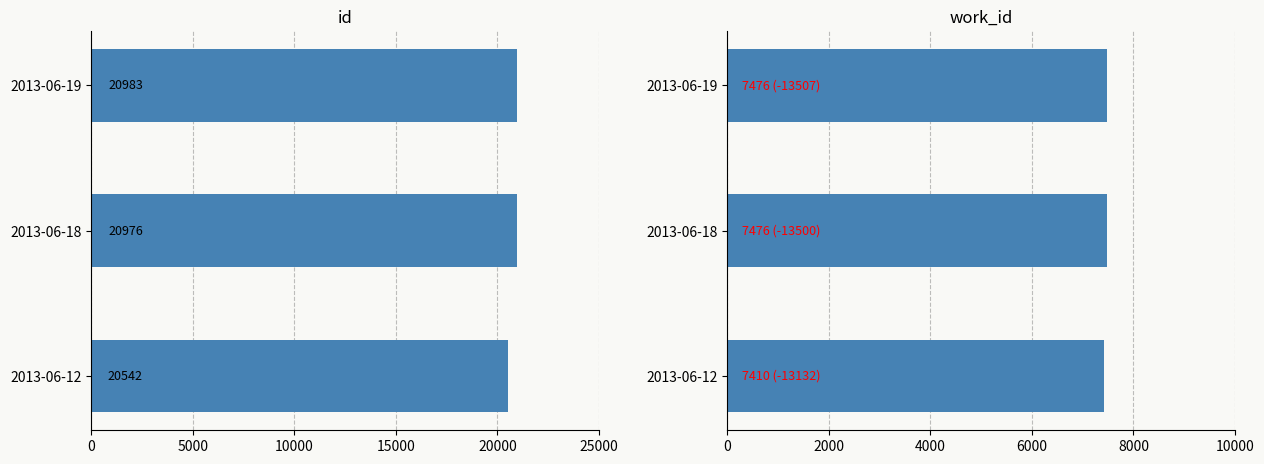

Which series has the largest range (max minus min)?

id